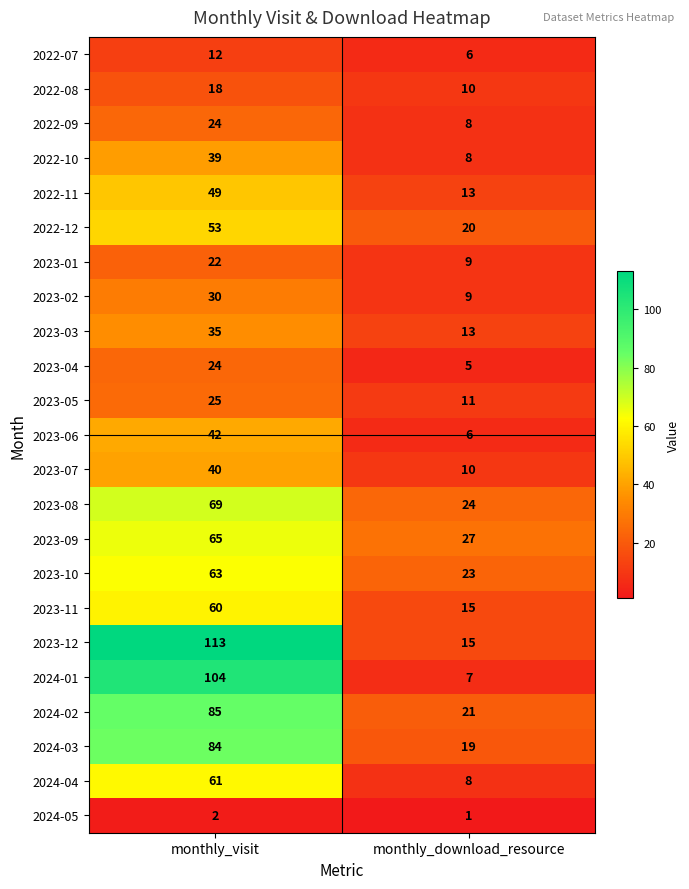

The value of 2023-05 at monthly_download_resource is 17. True or false?

False